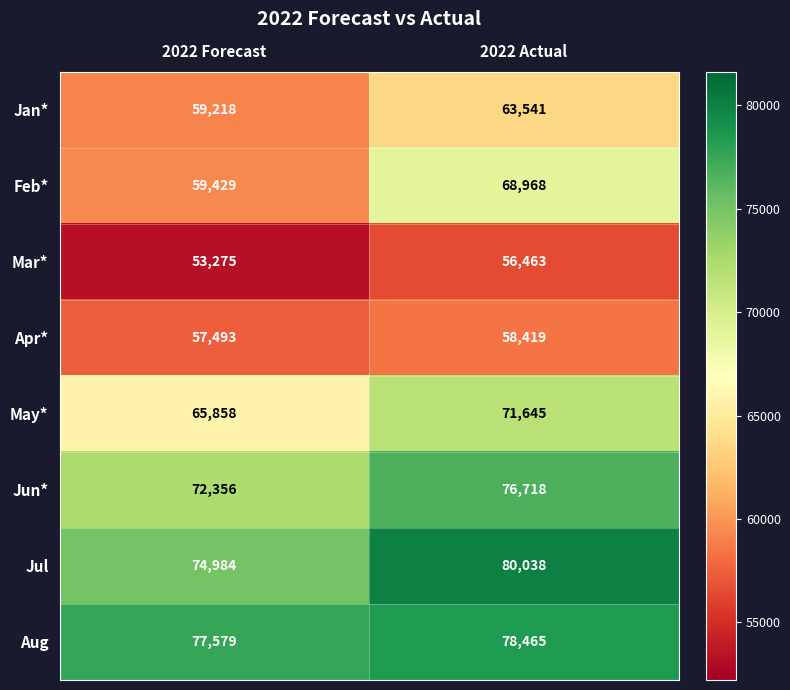

Which series changed the most between 2022 Forecast and 2022 Actual?

Feb*